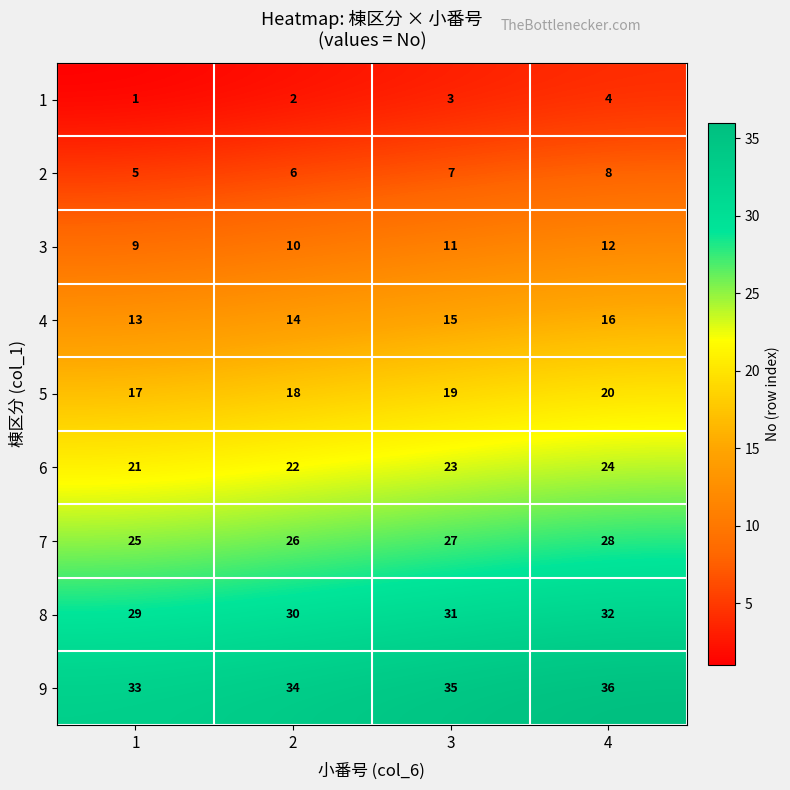

What is the greatest value displayed?

36